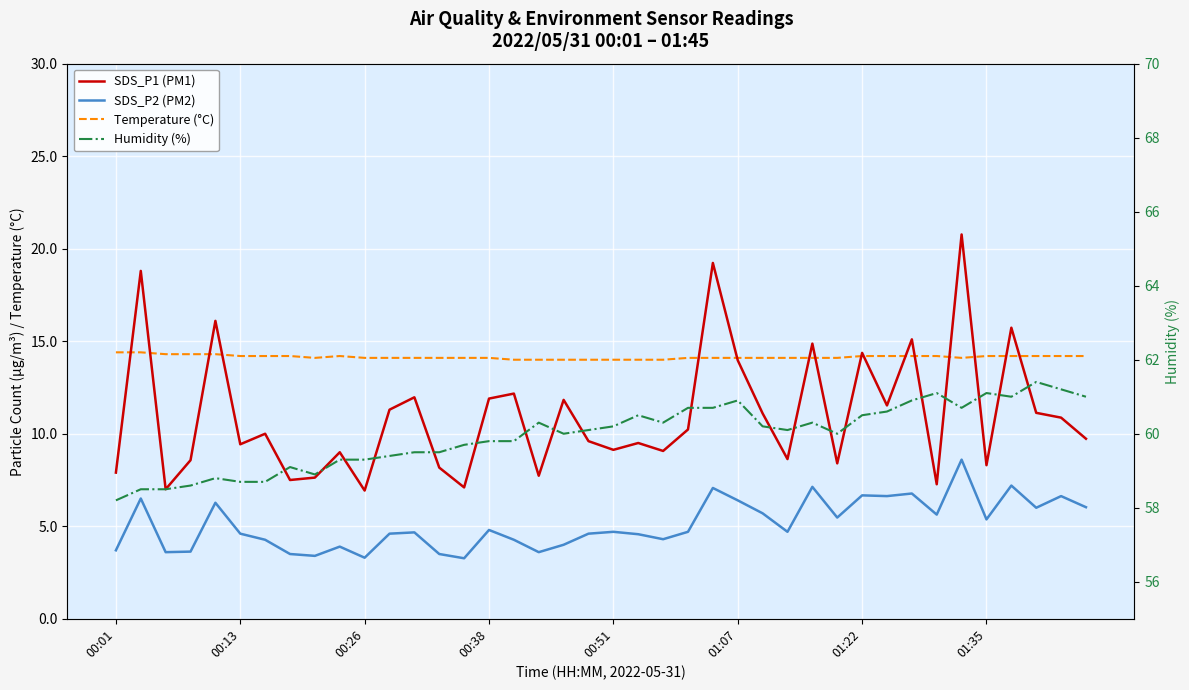

The Temperature (°C) series shows 21.8 at 00:13. True or false?

False